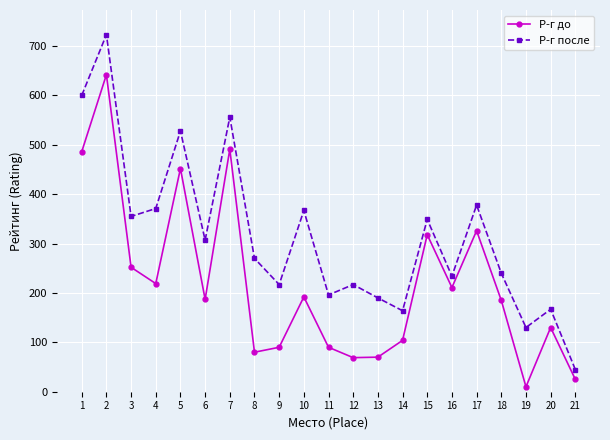

True or false: Р-г до and Р-г после cross at least once.

False